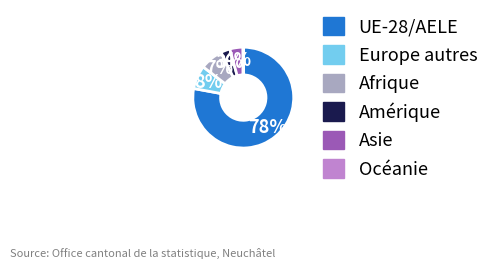

Does any single category account for the majority?

Yes